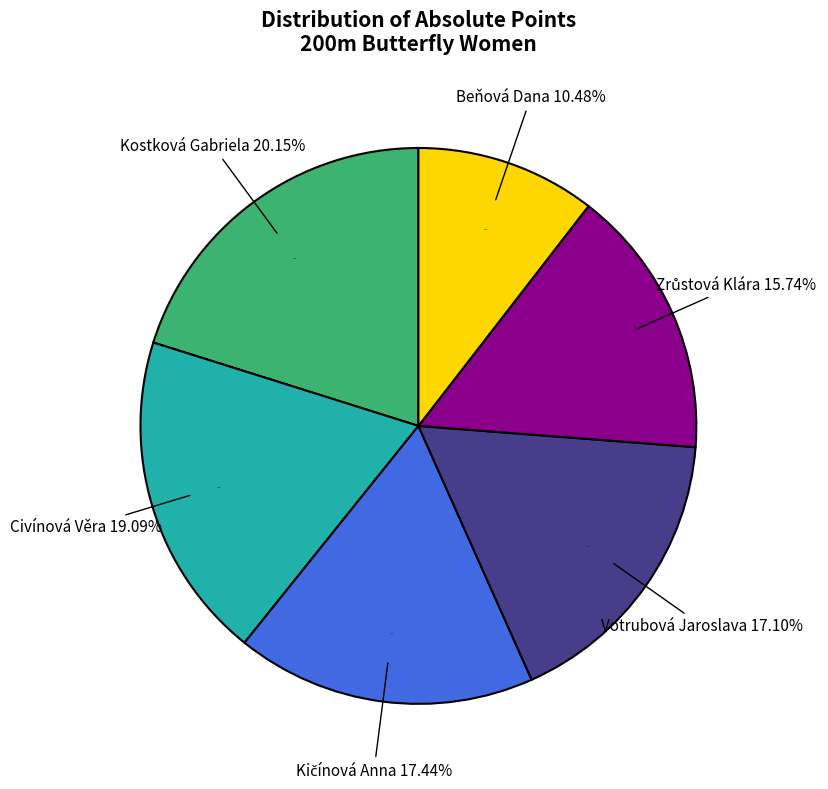

Which category has the smallest portion of the pie?

Beňová Dana